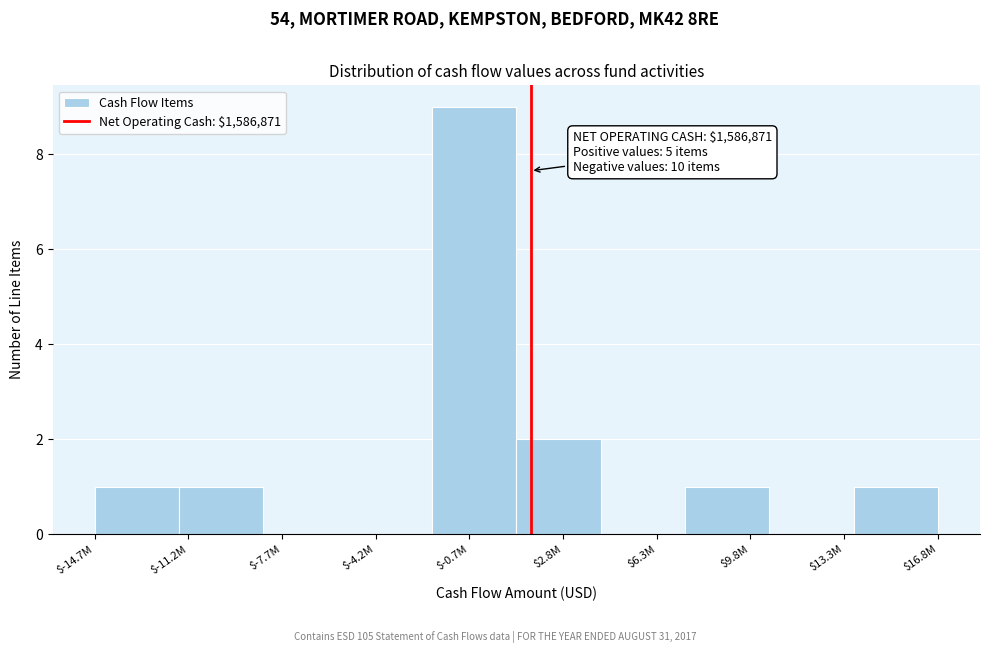

At which label is the value closest to 4?

$2.8M